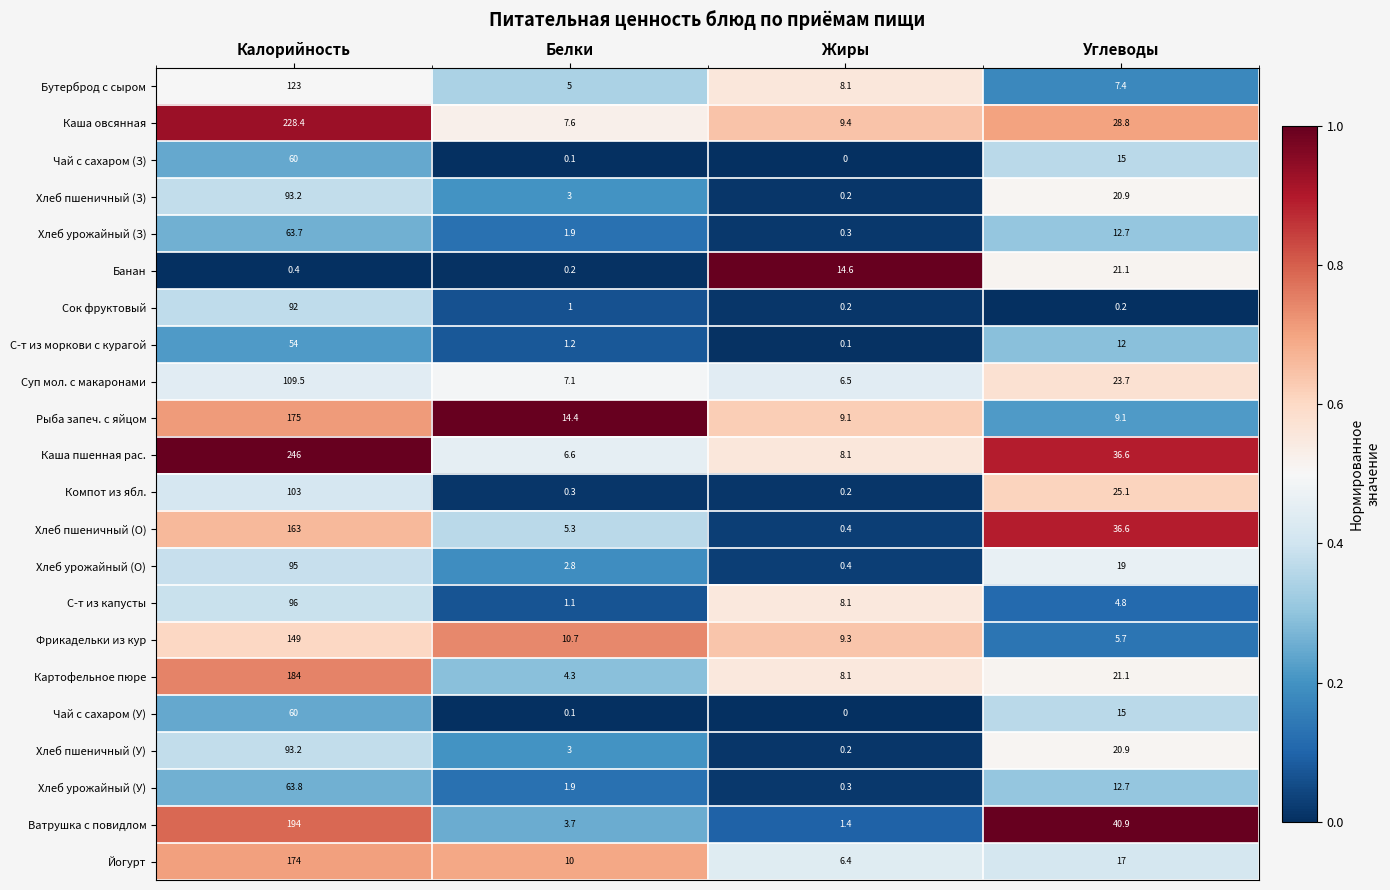

What is the lowest value of the Рыба запеч. с яйцом series?

9.1